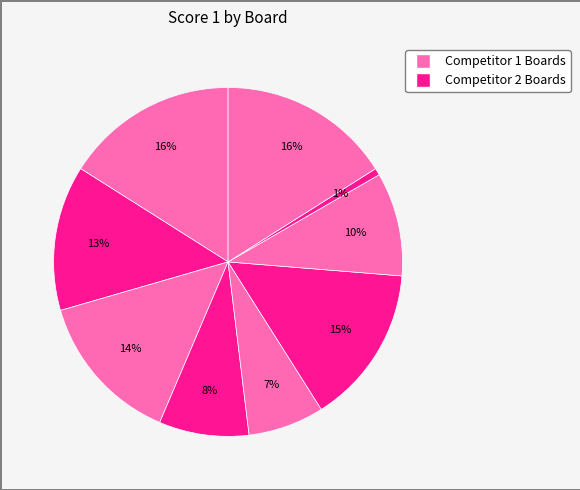

Count the number of slices in the pie.

9